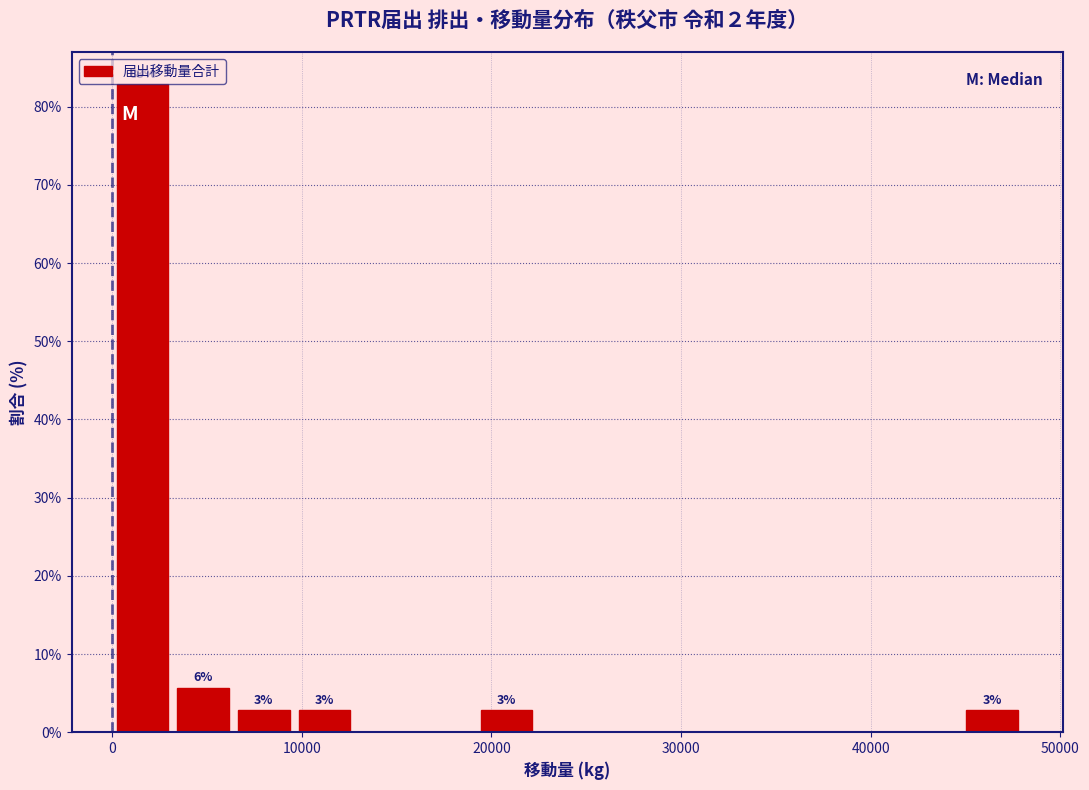

Read against the x-axis, roughly where is the centre of the tallest bar?

2000